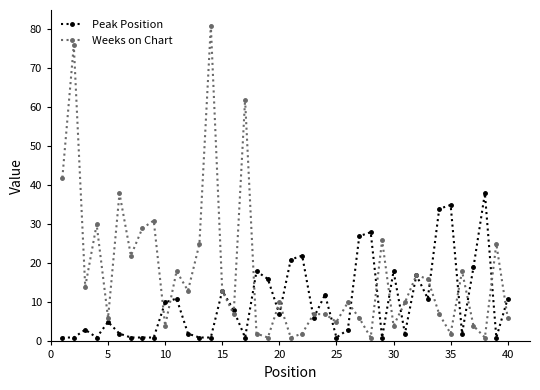

True or false: Peak Position has more than 0 points higher than both neighbors.

True